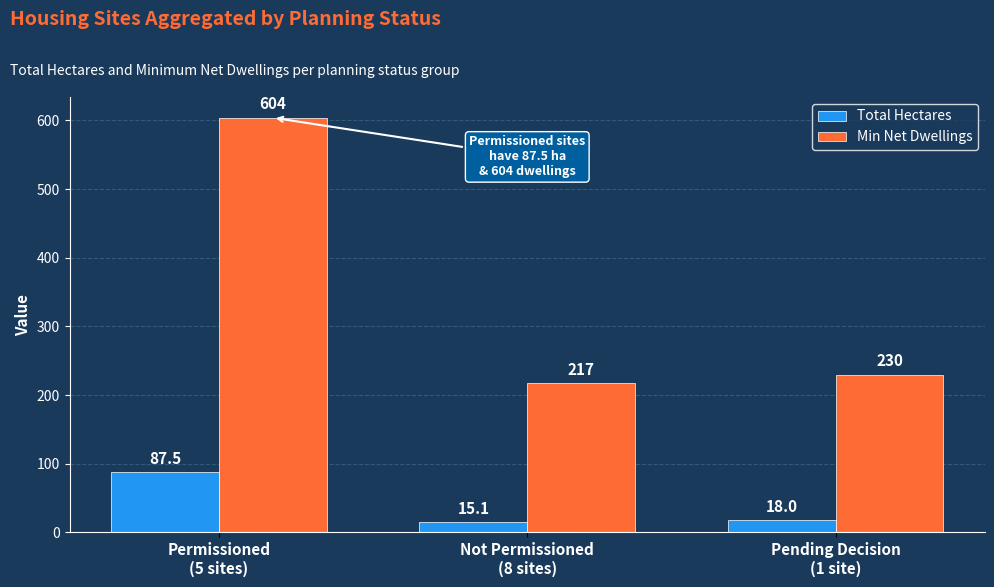

Where is Min Net Dwellings nearest to the value 410?

Pending Decision
(1 site)